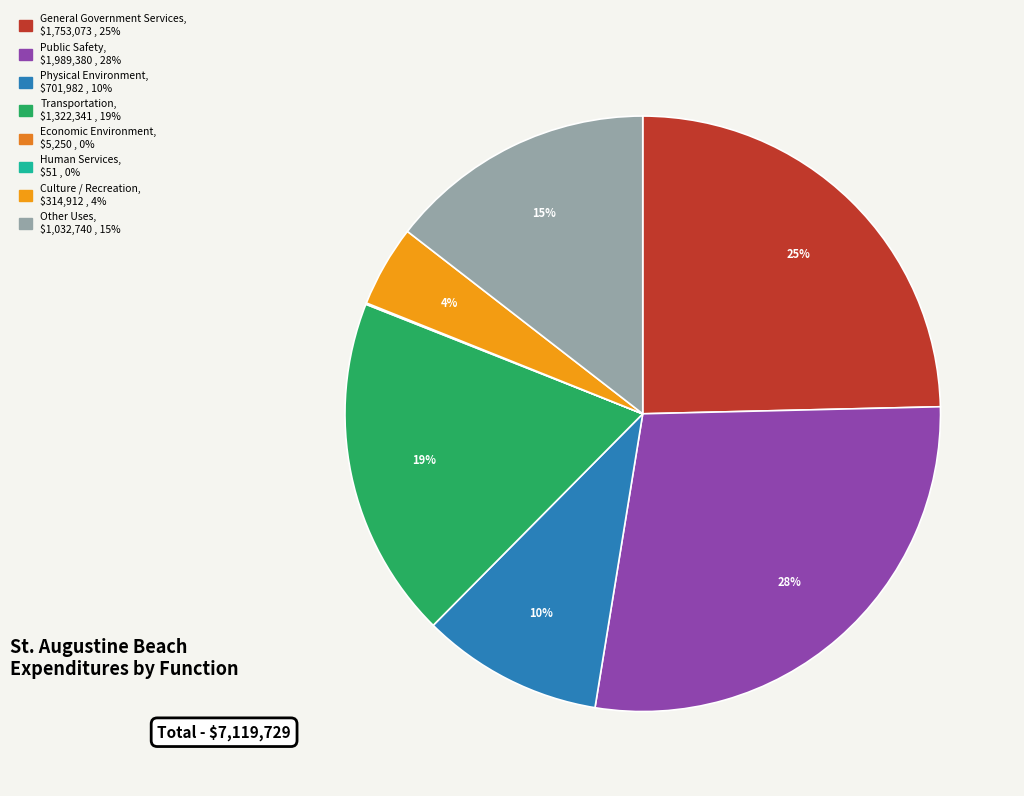

Rank the categories by value from lowest to highest.

Human Services, Economic Environment, Culture / Recreation, Physical Environment, Other Uses, Transportation, General Government Services, Public Safety